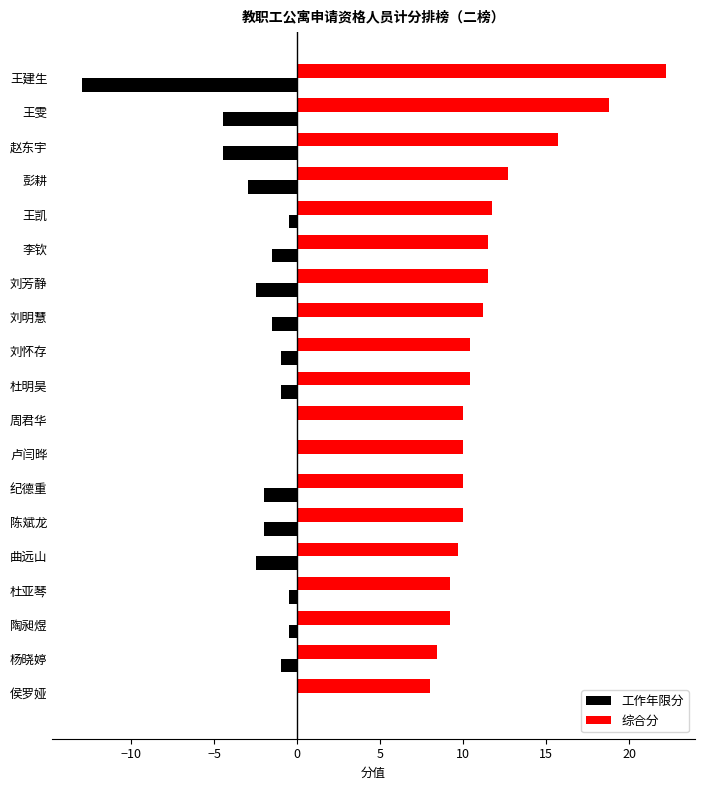

What is the sum of all 综合分 values?

220.6